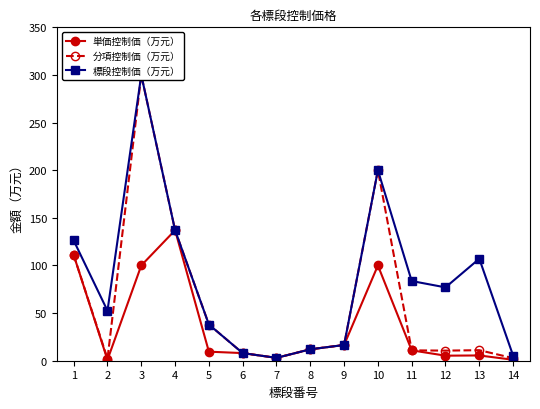

Reading left to right, list all the values displayed in this chart.

単価控制価（万元）: 111.0	1.0	100.0	137.0	9.5	8.0	3.0	12.0	16.5	100.0	10.9	5.3	5.5	1.0
分項控制価（万元）: 111.0	2.0	300.0	137.0	38.0	8.0	3.0	12.0	16.5	200.0	10.9	10.6	11.1	2.7
標段控制価（万元）: 126.2	52.5	300.0	137.0	38.0	8.0	3.0	12.0	16.5	200.0	83.7	77.0	107.1	5.4